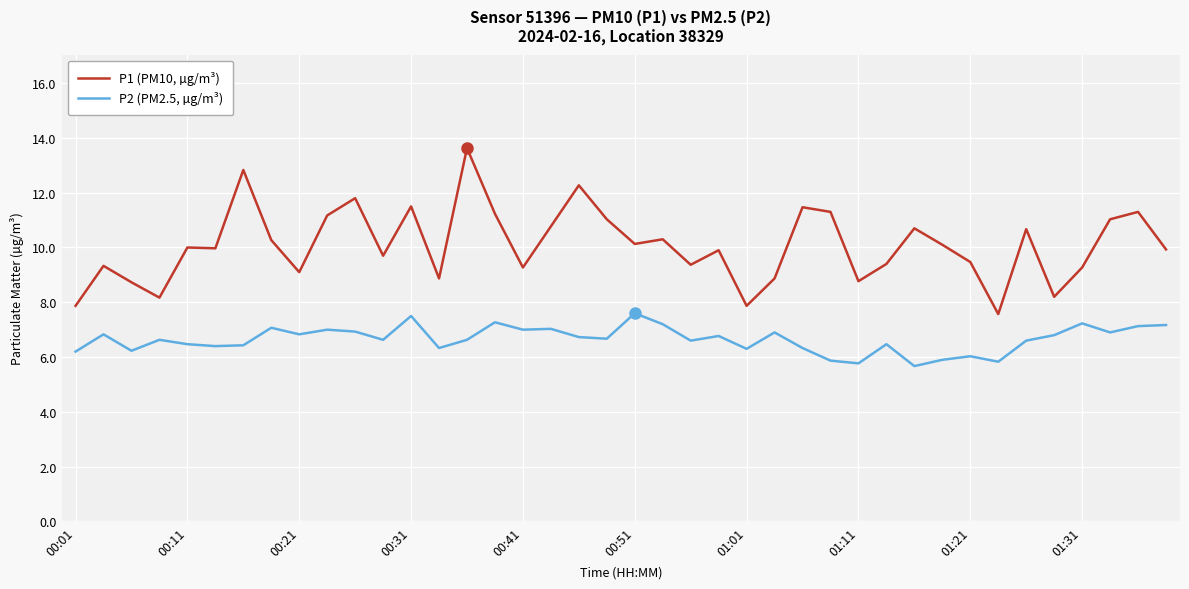

Which series has the largest total across all categories?

P1 (PM10, µg/m³)